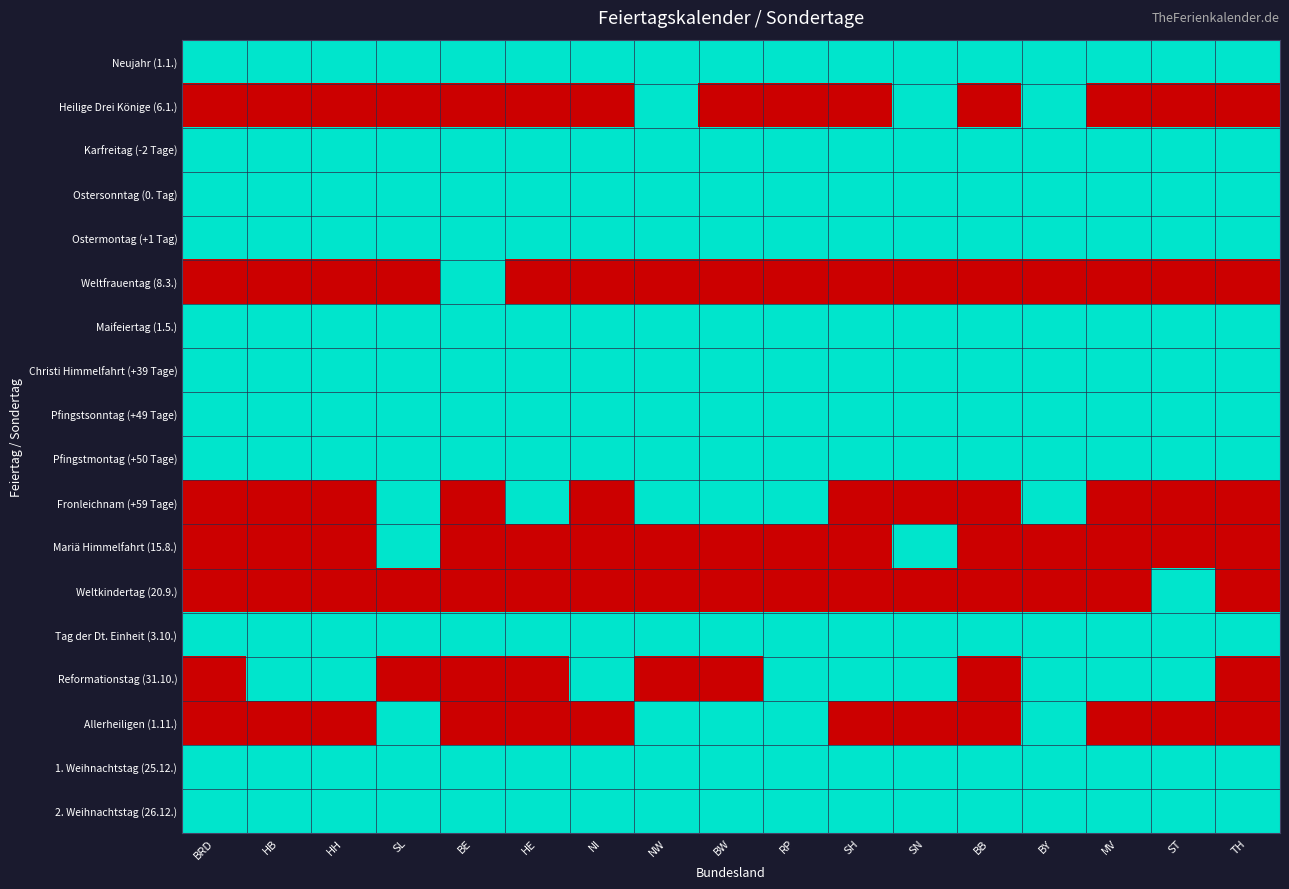

What is the spread (max minus min) of values at BRD?

1